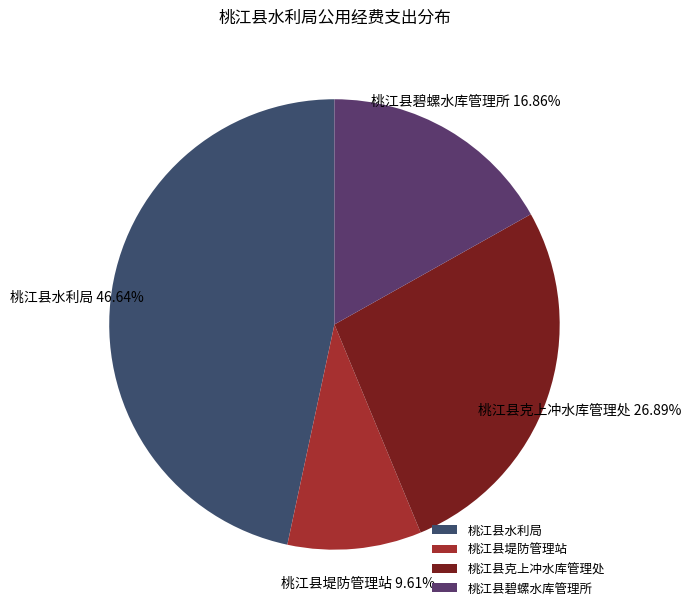

Which category has the smallest portion of the pie?

桃江县堤防管理站